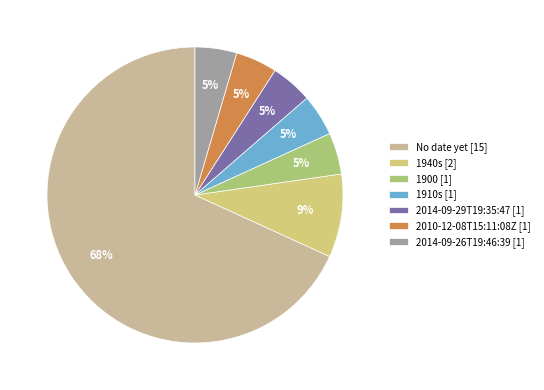

How many segments does this pie chart have?

7